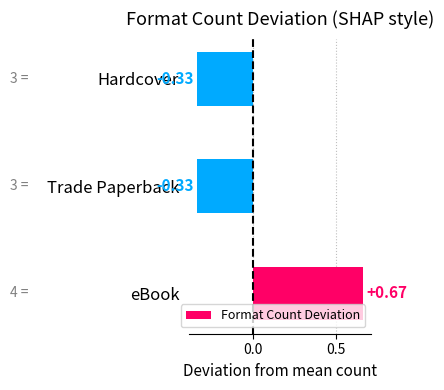

What is the sum of the values at eBook and Trade Paperback?

0.3